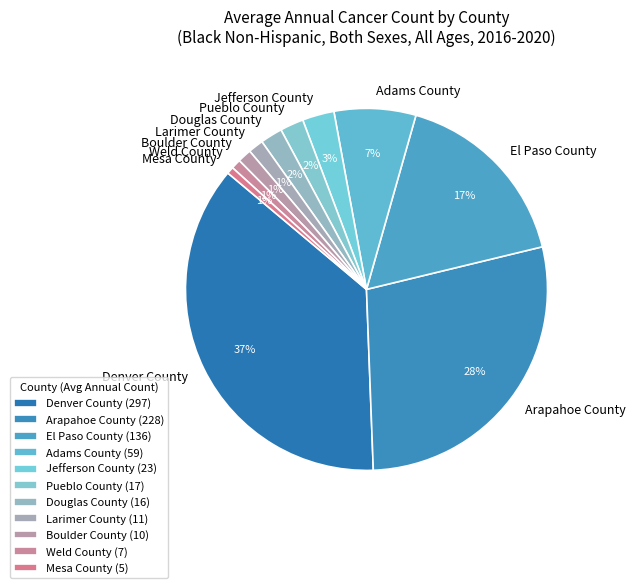

Approximately how many times larger is the value at Boulder County compared to El Paso County?

0.1